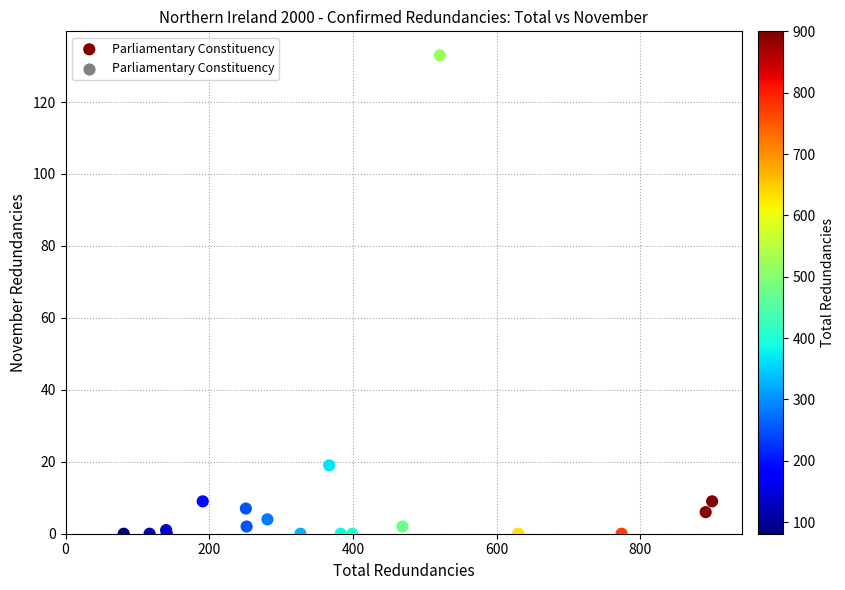

What Y value in the scatter plot is closest to 66?

19